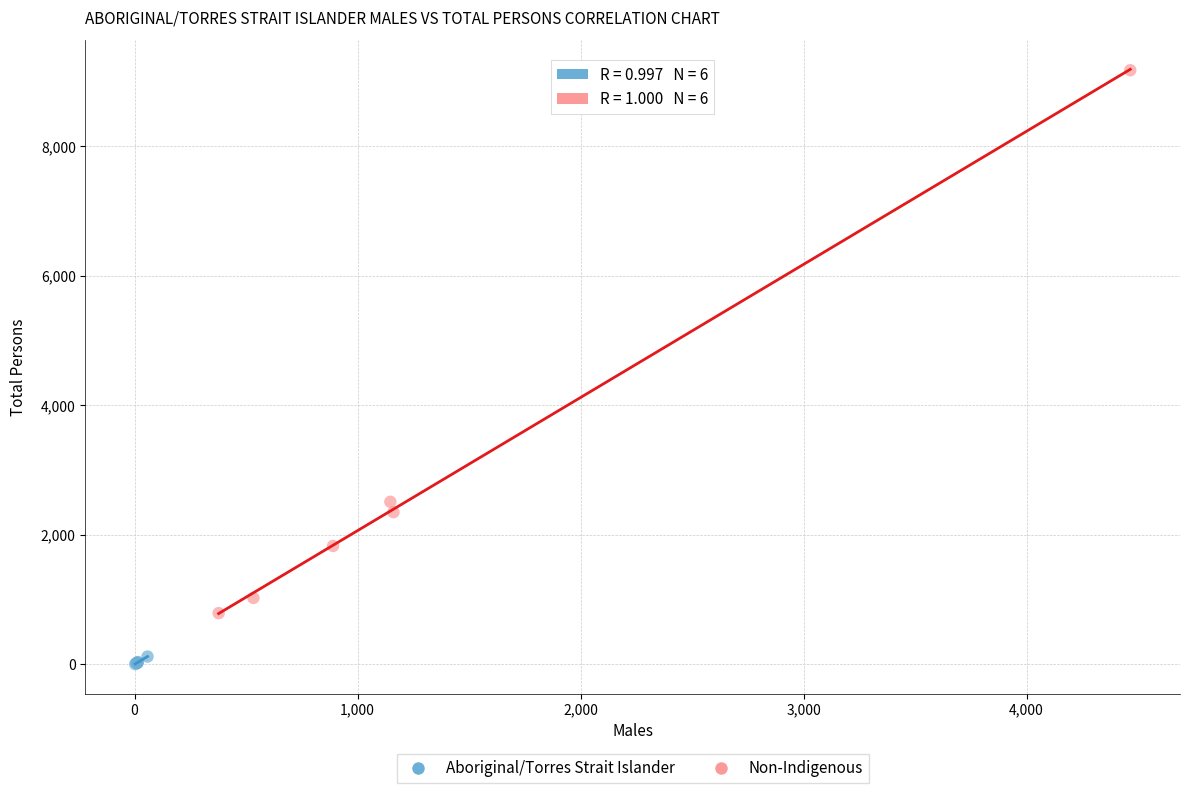

Which series reaches the minimum Y coordinate?

Aboriginal/Torres Strait Islander